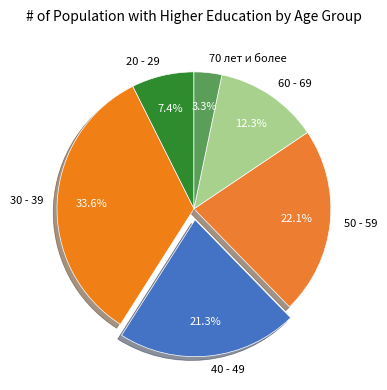

How many segments does this pie chart have?

6